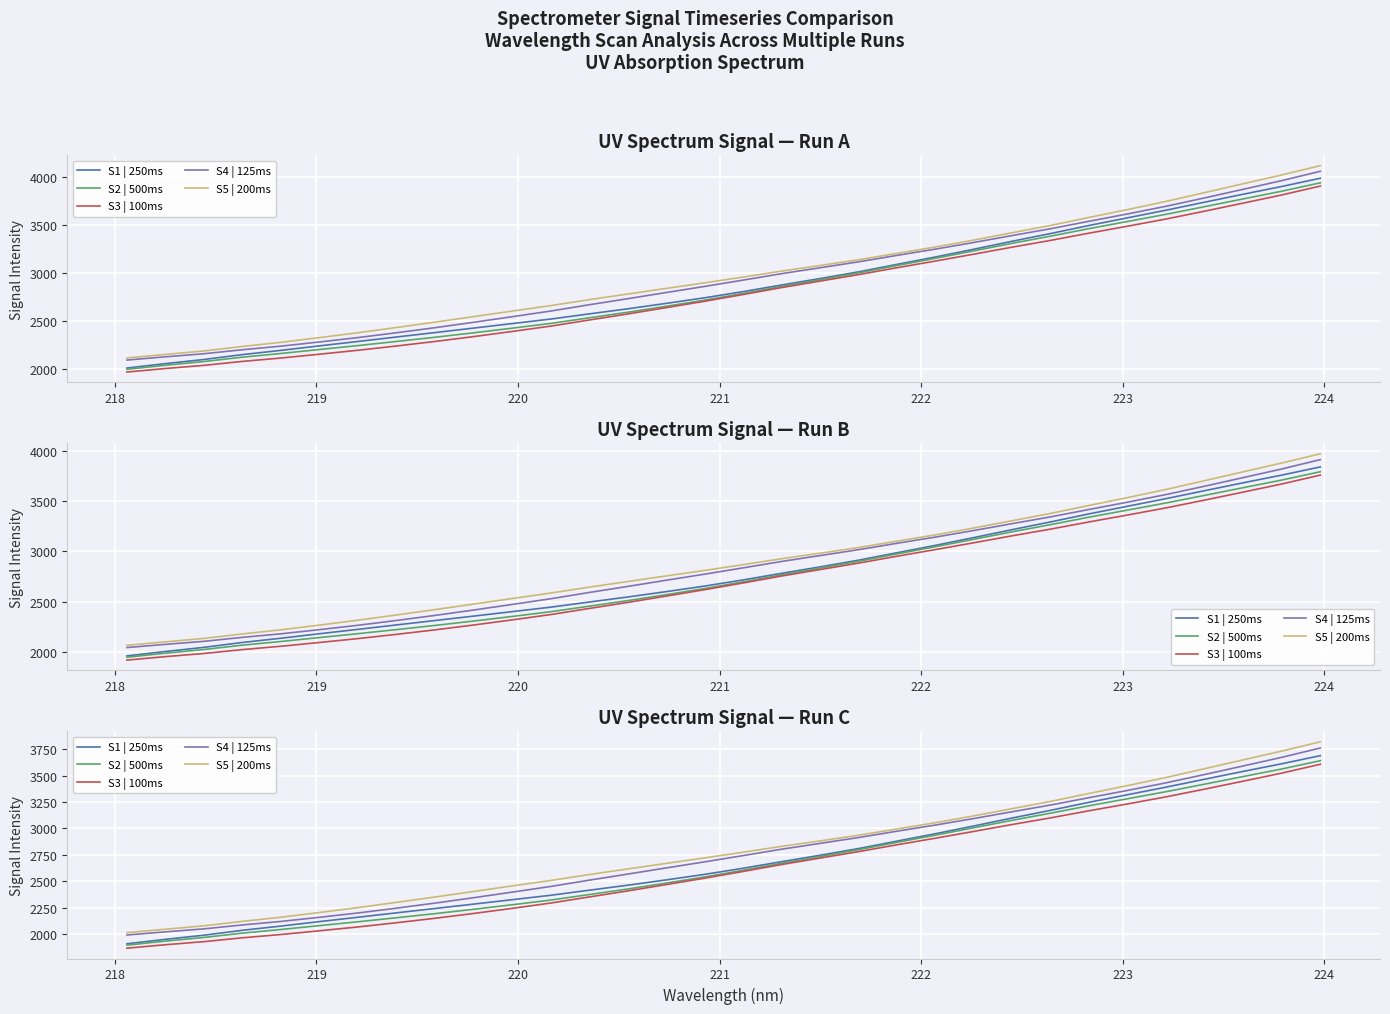

The S2 | 500ms series shows 2911.3 at 225. True or false?

False